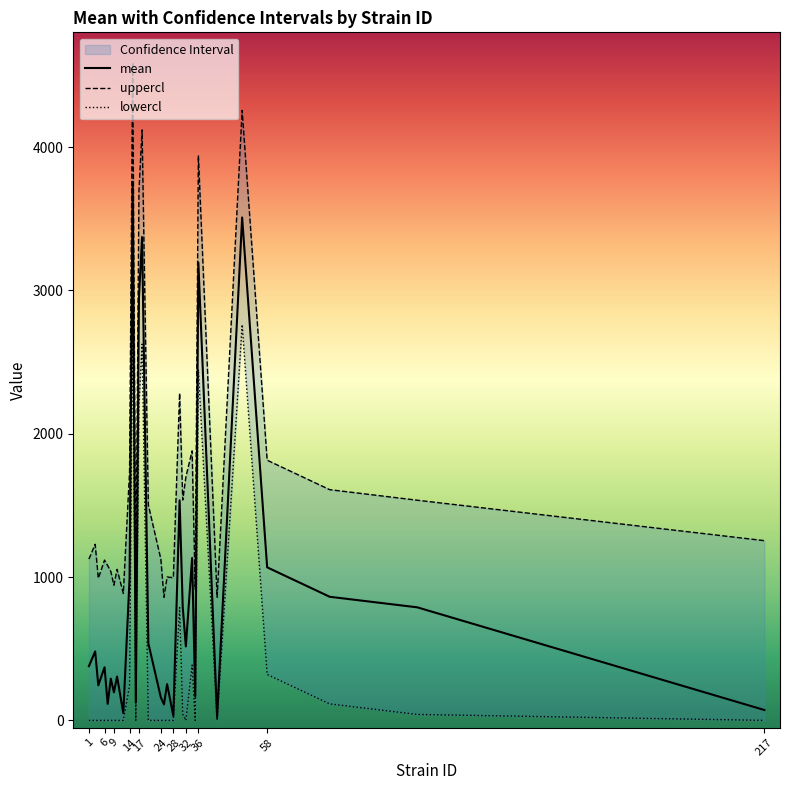

The value of mean at 32 is 847.1. True or false?

False